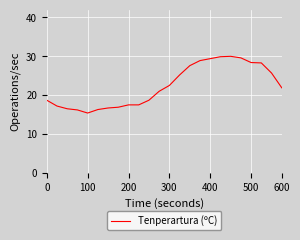

What is the minimum value shown in the chart?

15.4